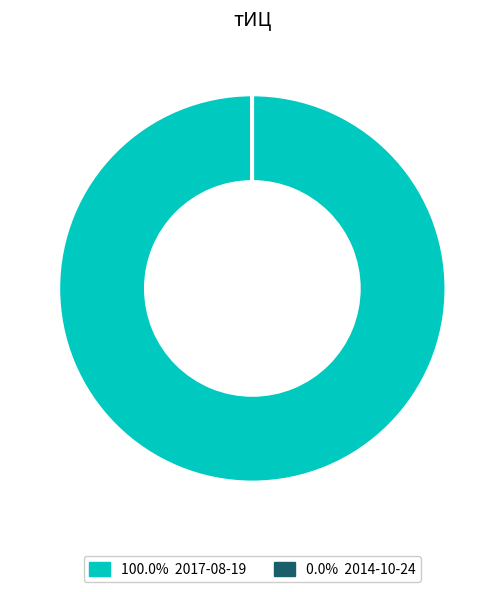

Rank the categories by value from highest to lowest.

2017-08-19, 2014-10-24